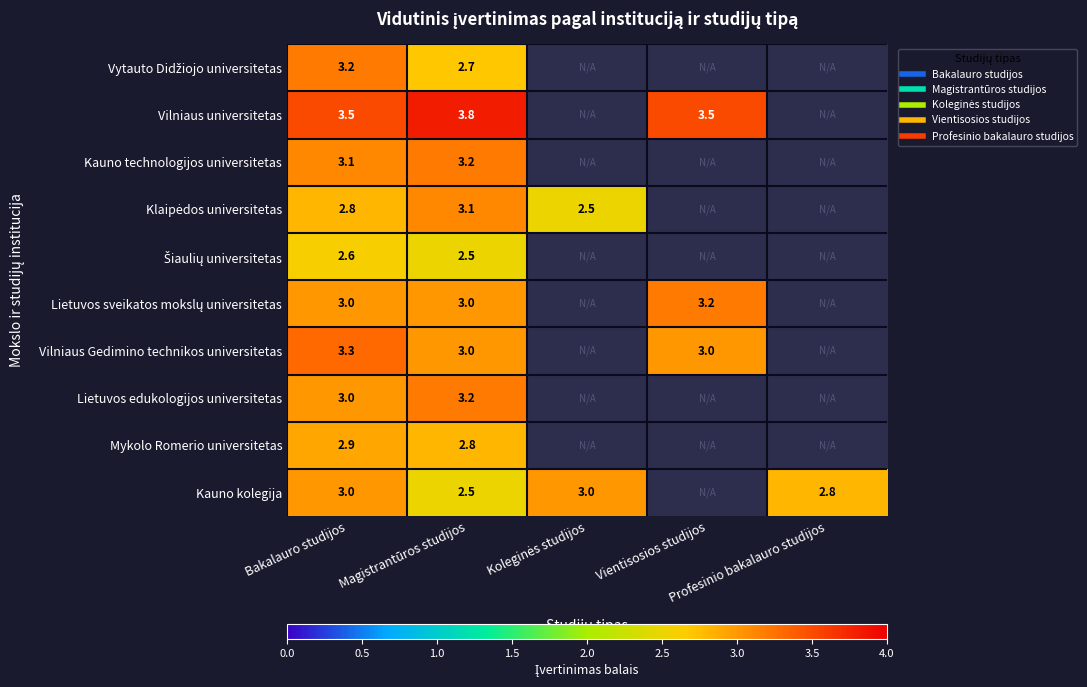

Count the number of data series in this chart.

10